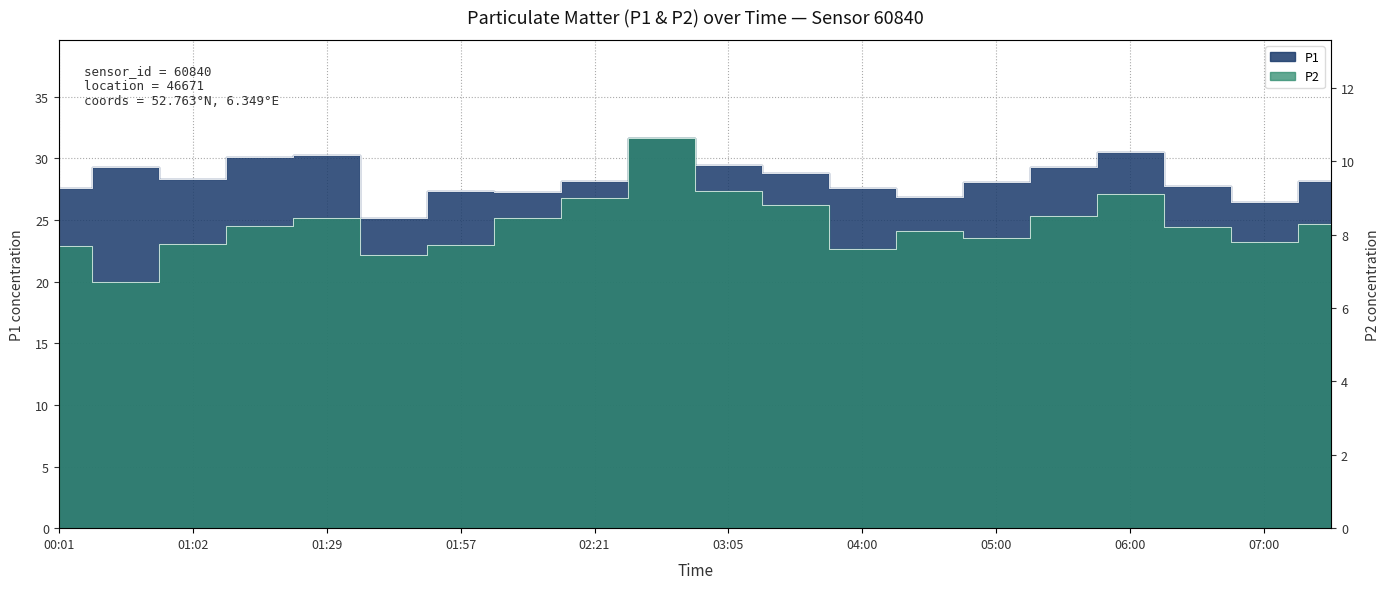

The P1 series shows 6.7 at 01:41. True or false?

False